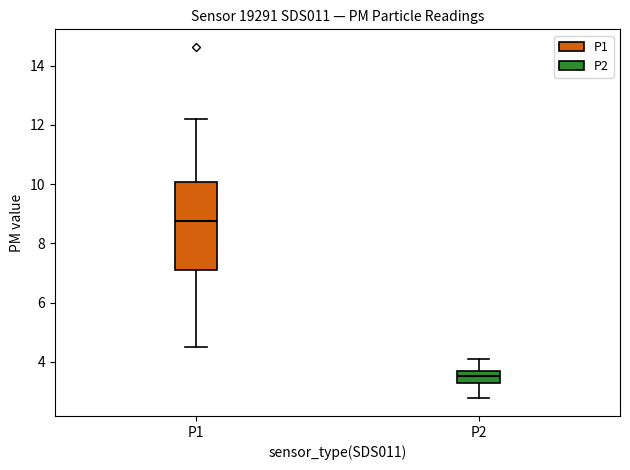

Reading left to right, read every box against the y-axis: the position of its median line, the range the box covers, and the ends of its whiskers. The values are not printed on the chart, so give them approximately, as read against the axis.

P1: median 8.8, box 7.2 to 10.0, whiskers 4.6 to 12.2
P2: median 3.6, box 3.4 to 3.8, whiskers 2.8 to 4.2